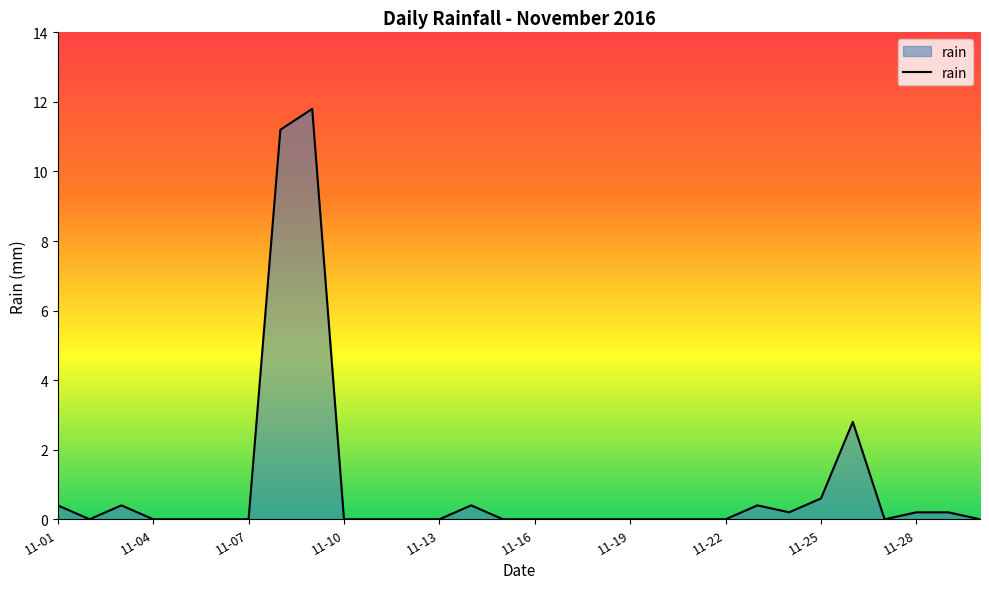

Does the chart display data point markers on the line(s)?

No